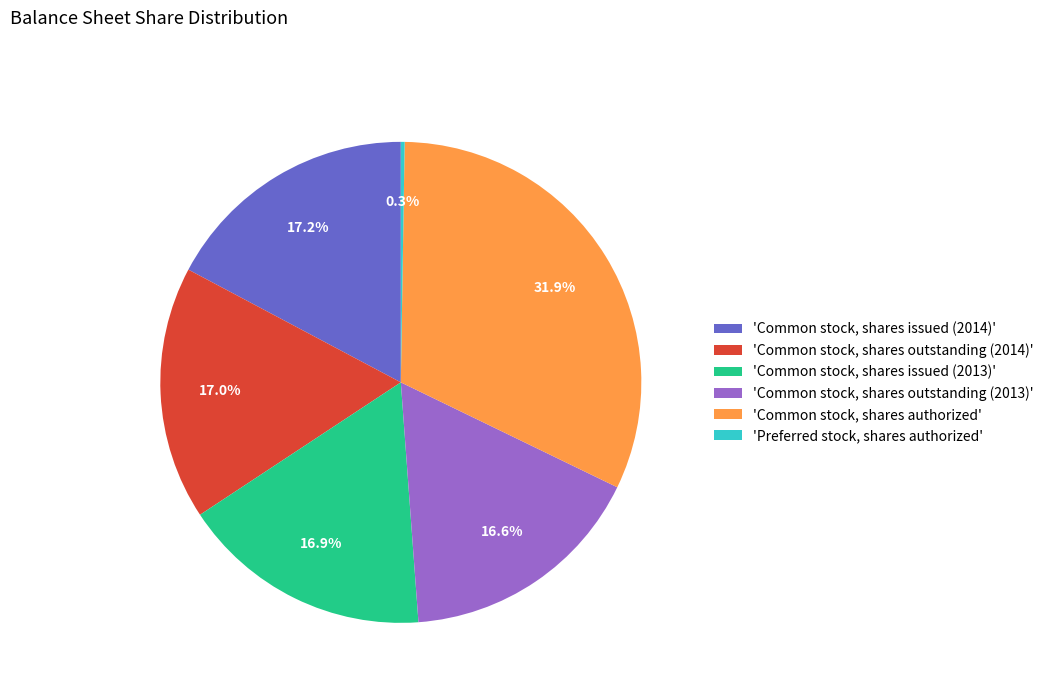

To the nearest percent, what is the difference between the largest and smallest slice percentages?

32%